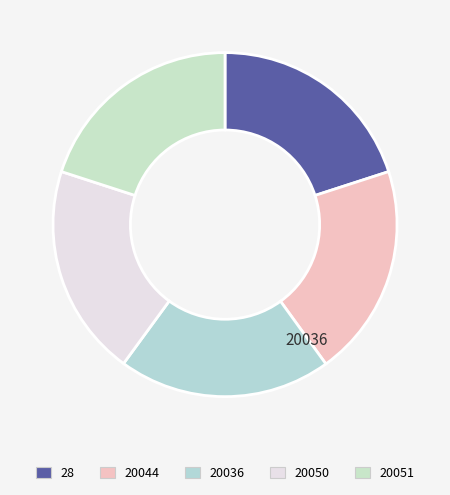

Is there any slice that represents more than half of the pie?

No